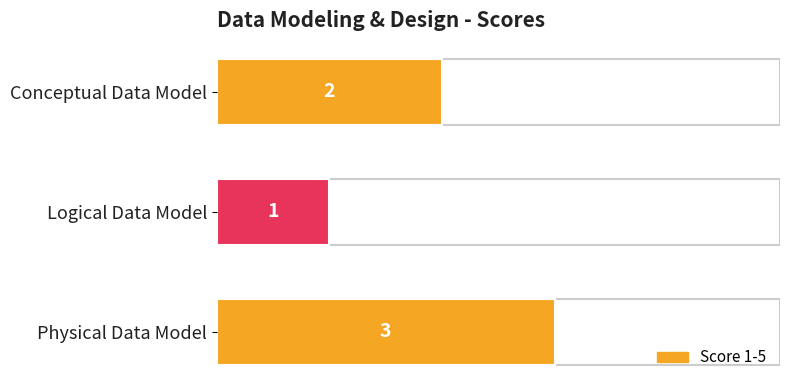

True or false: the data shows 4 at Physical Data Model.

False